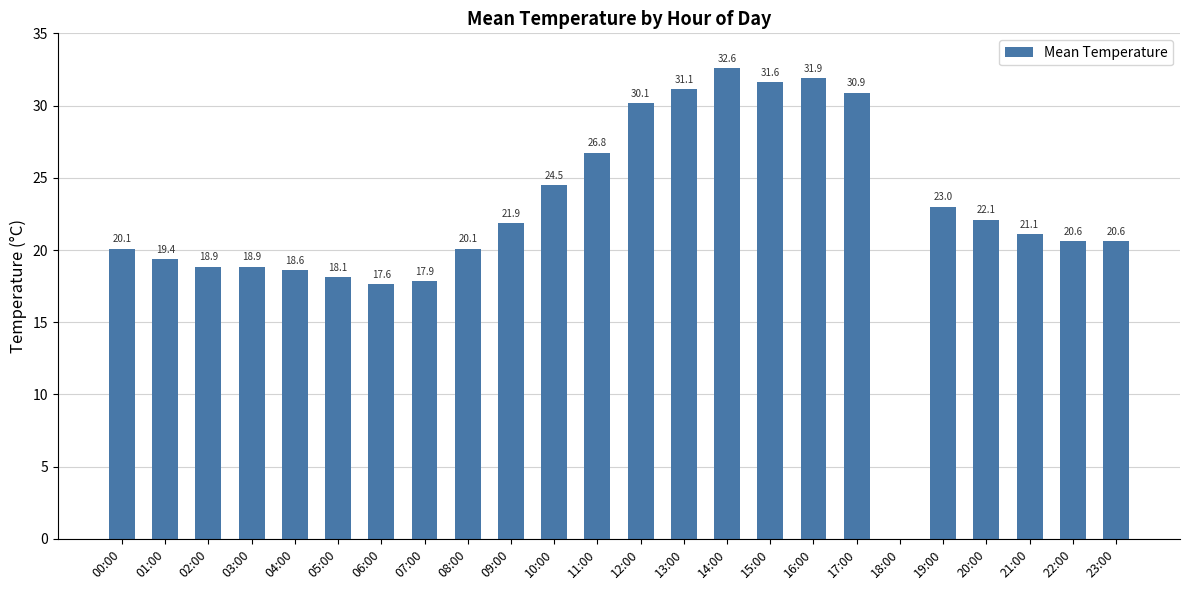

What is the ratio of the value at 02:00 to the value at 21:00?

0.9